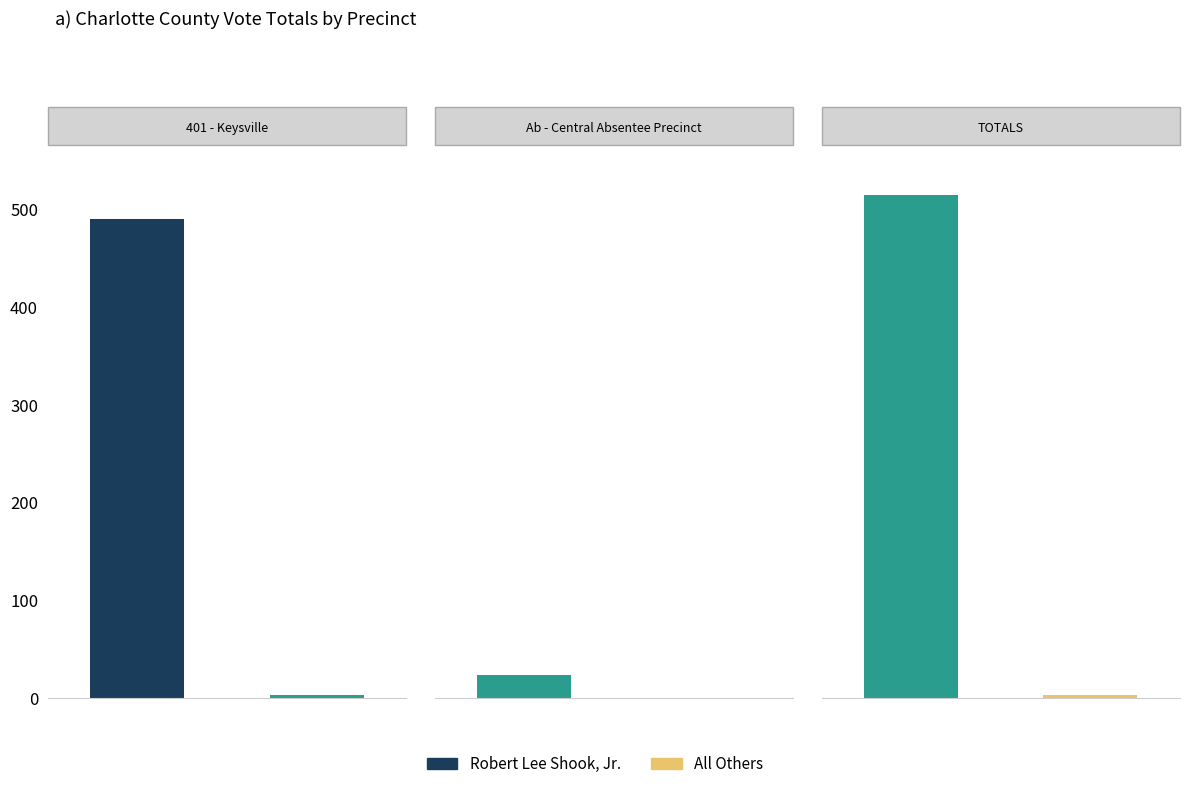

What is the difference between the Robert Lee Shook, Jr. values at TOTALS and 401 - Keysville?

24